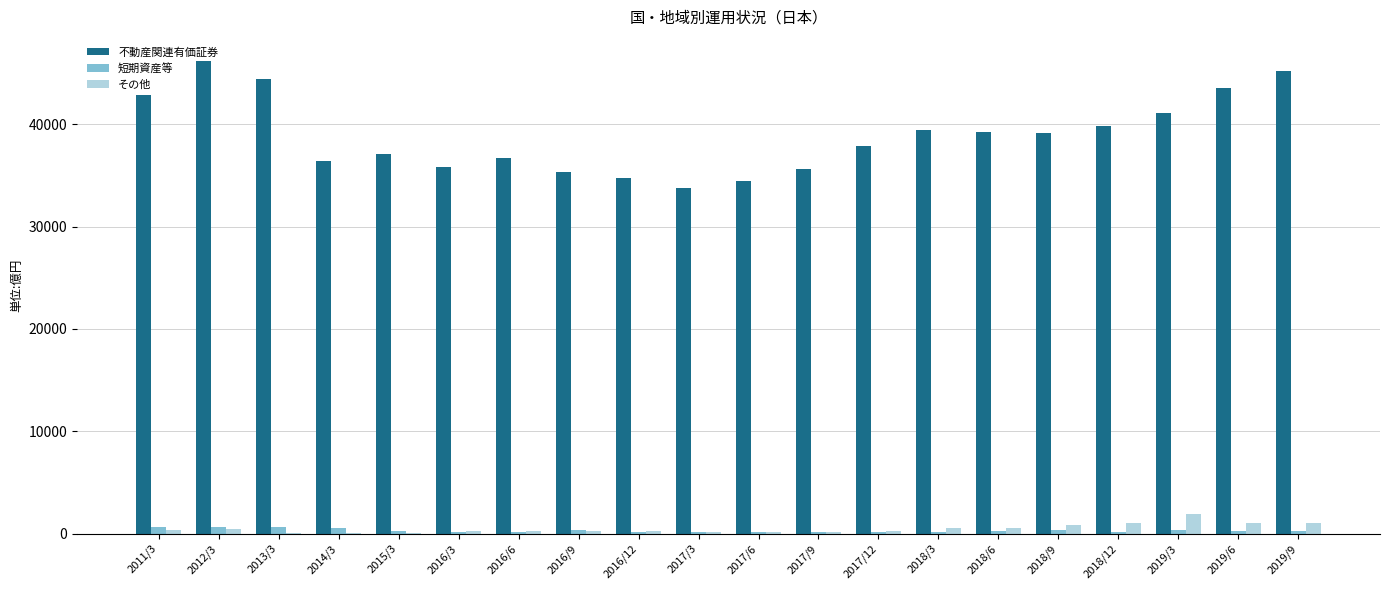

Which series changed the most between 2017/6 and 2019/9?

不動産関連有価証券